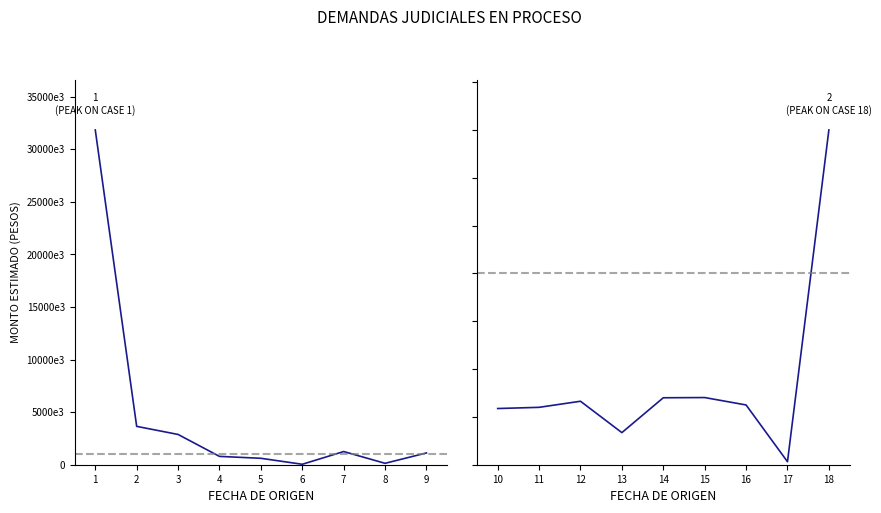

What is the total value across all series at 3?

3209891.4